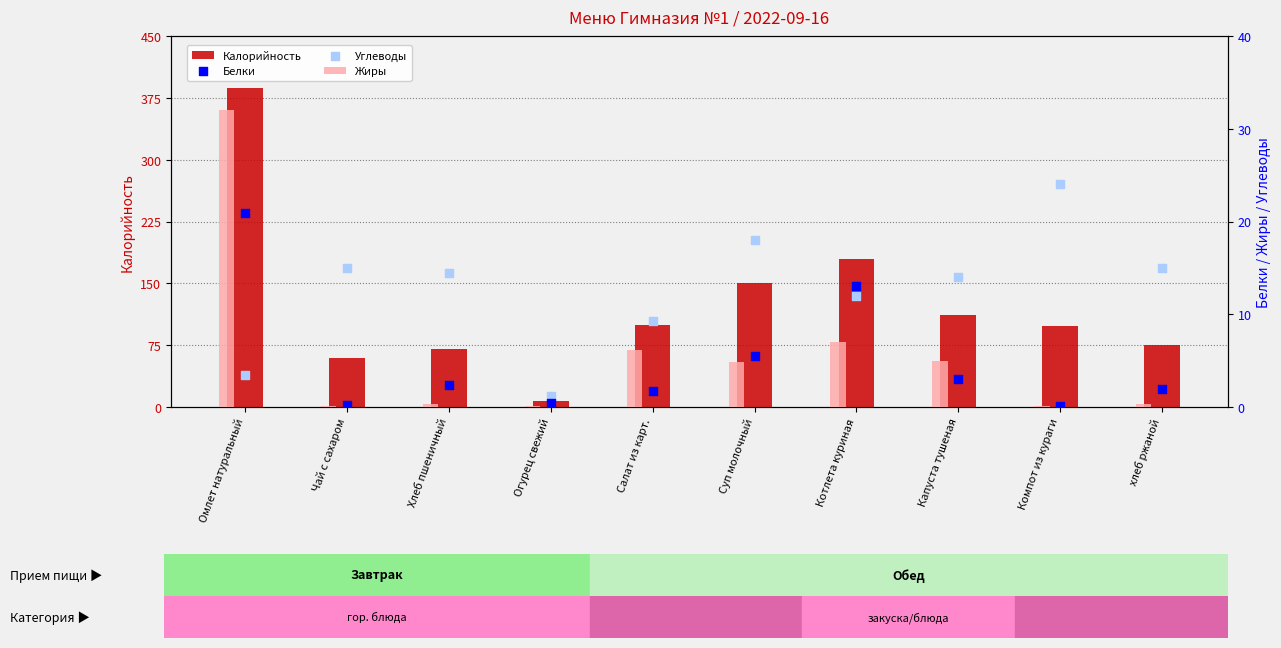

What are all the series names shown in the legend?

Калорийность, Жиры, Белки, Углеводы